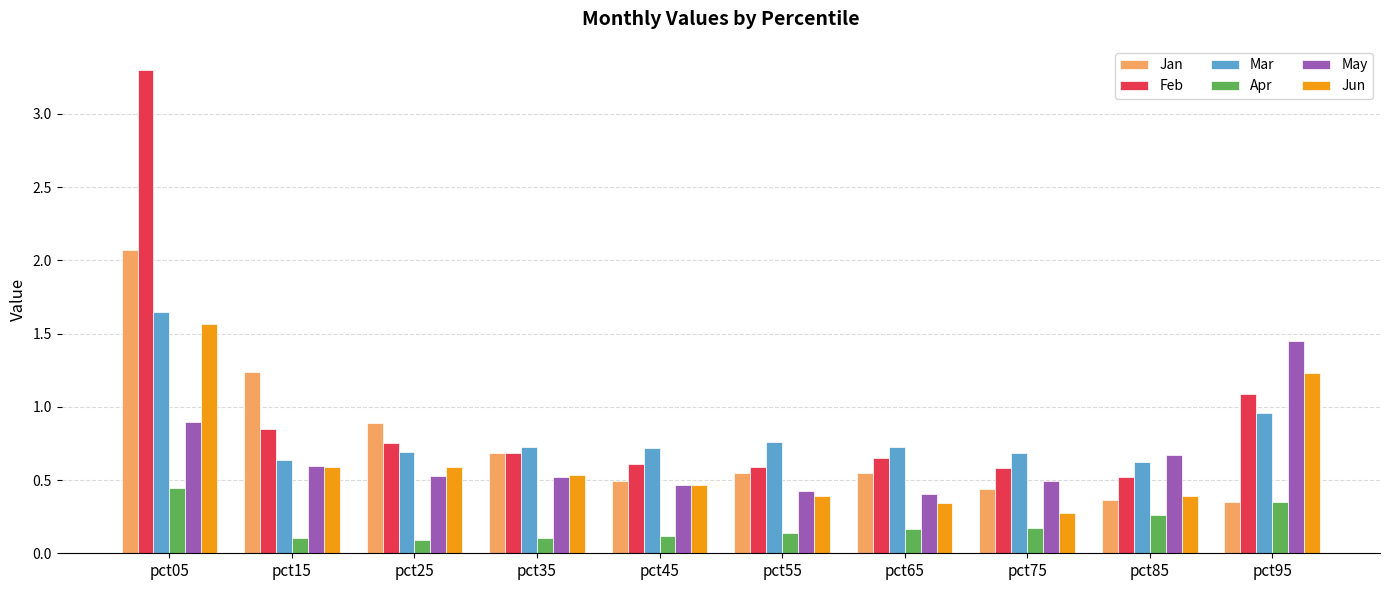

At which label does May reach its peak?

pct95